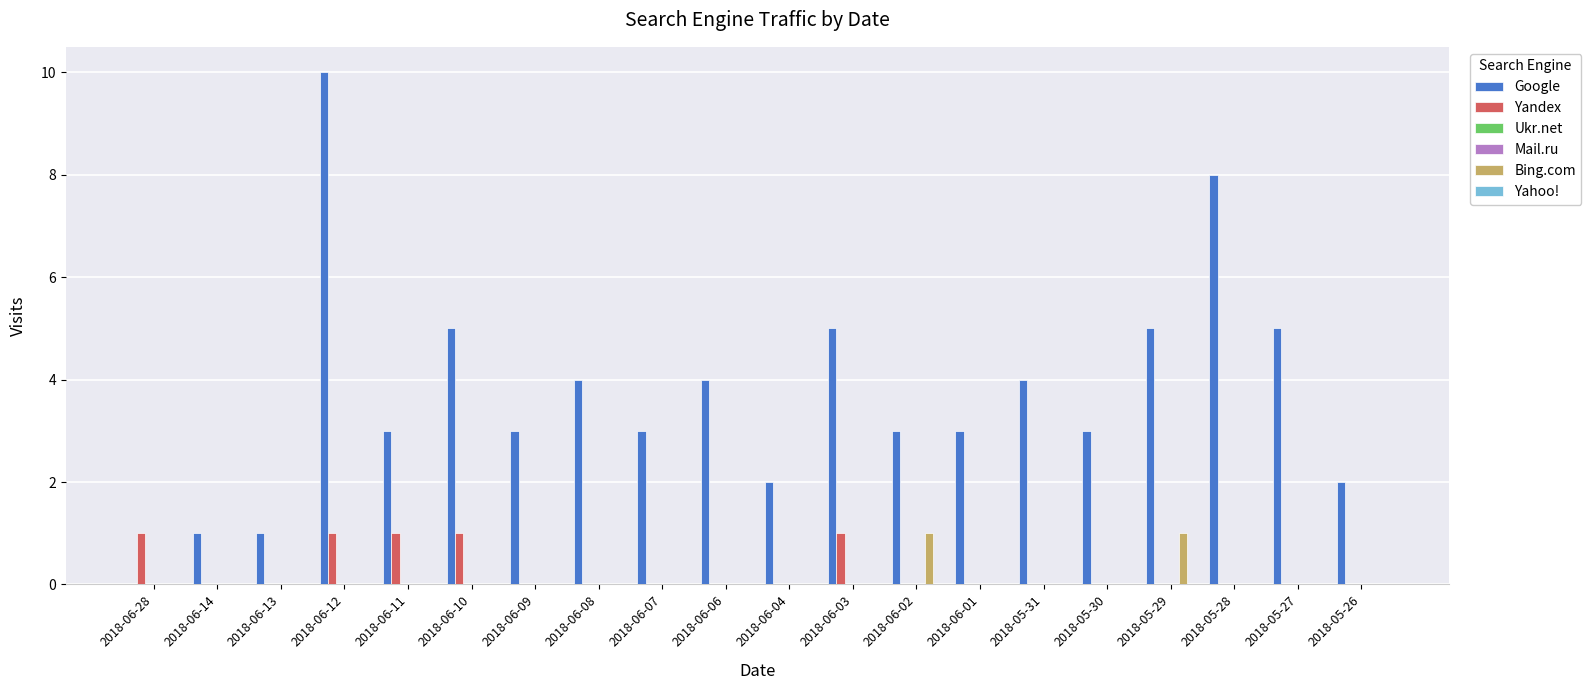

Which label corresponds to the largest value in the chart?

2018-06-12